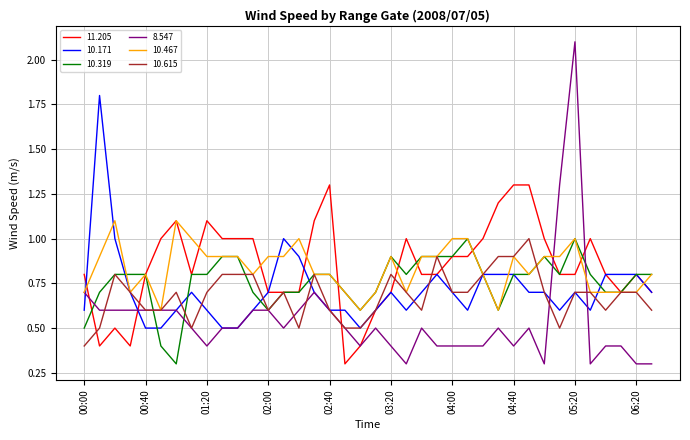

What is the highest value of the 10.615 series?

1.0